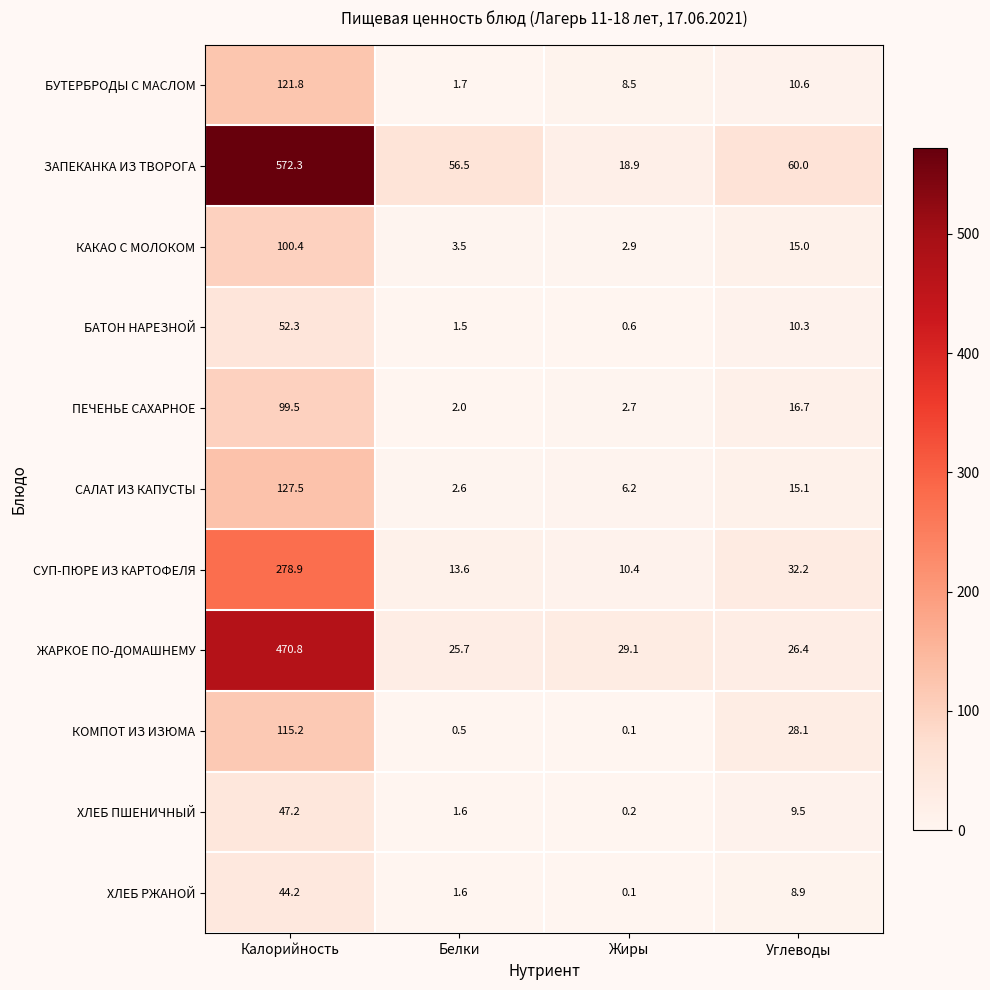

How many data points in ХЛЕБ ПШЕНИЧНЫЙ are less than 9?

2